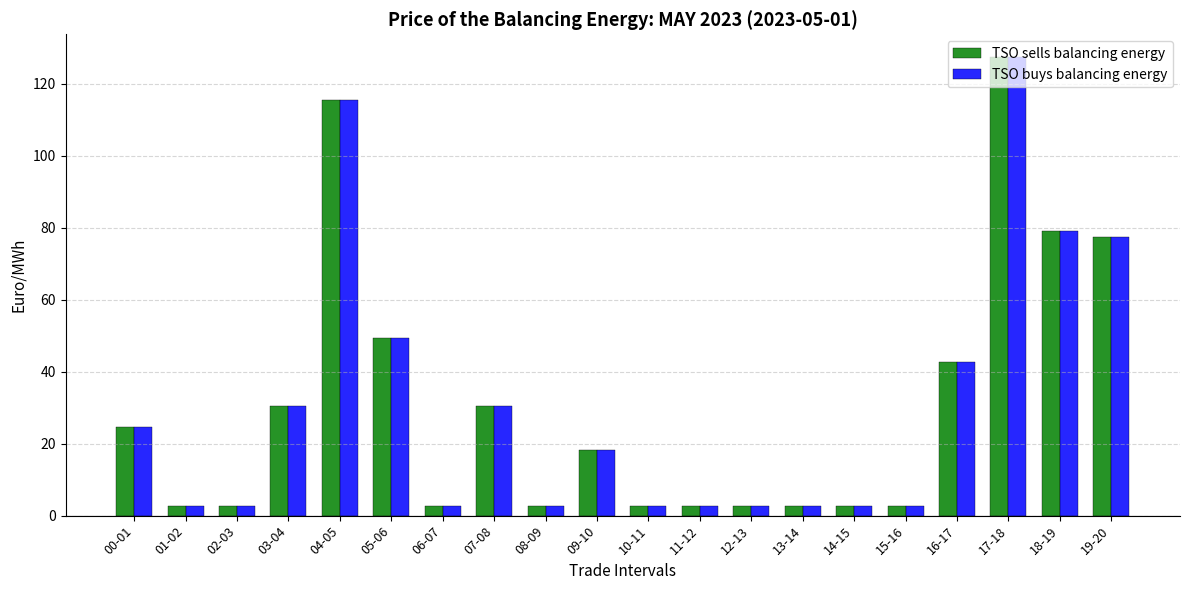

What is the difference between the maximum and second lowest values in the TSO buys balancing energy series?

124.8